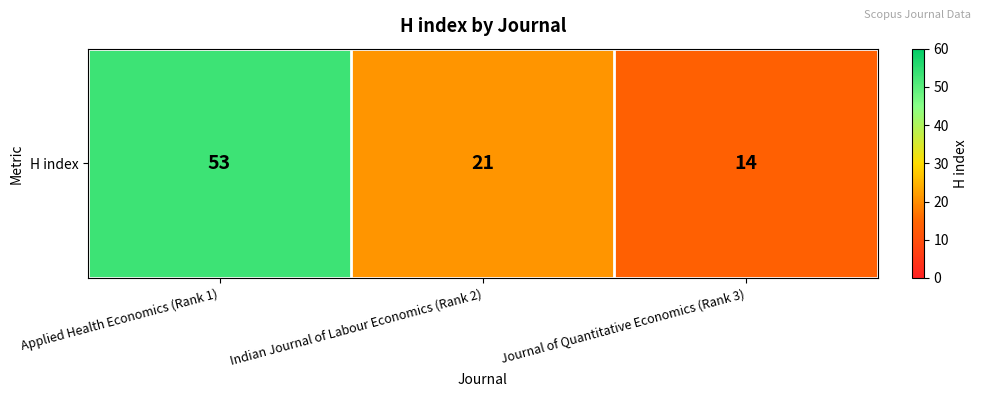

Approximately how many times larger is the value at Indian Journal of Labour Economics (Rank 2) compared to Applied Health Economics (Rank 1)?

0.4